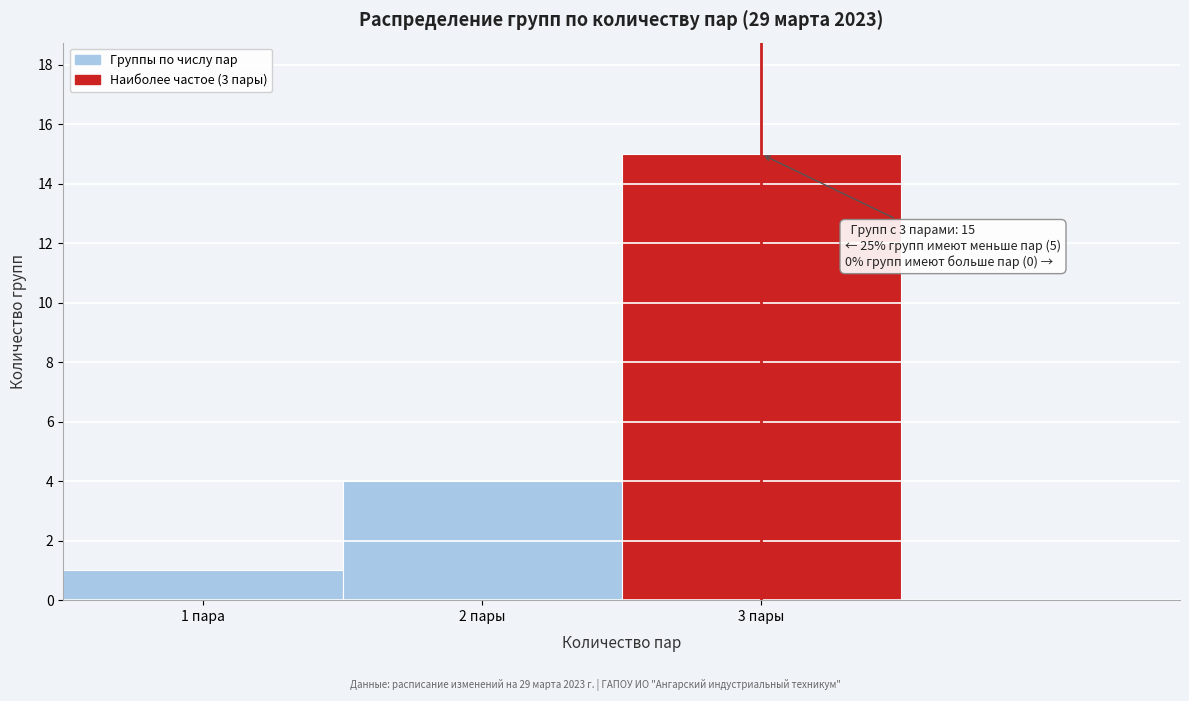

Reading right to left, list all the values displayed in this chart.

3 пары=15	2 пары=4	1 пара=1